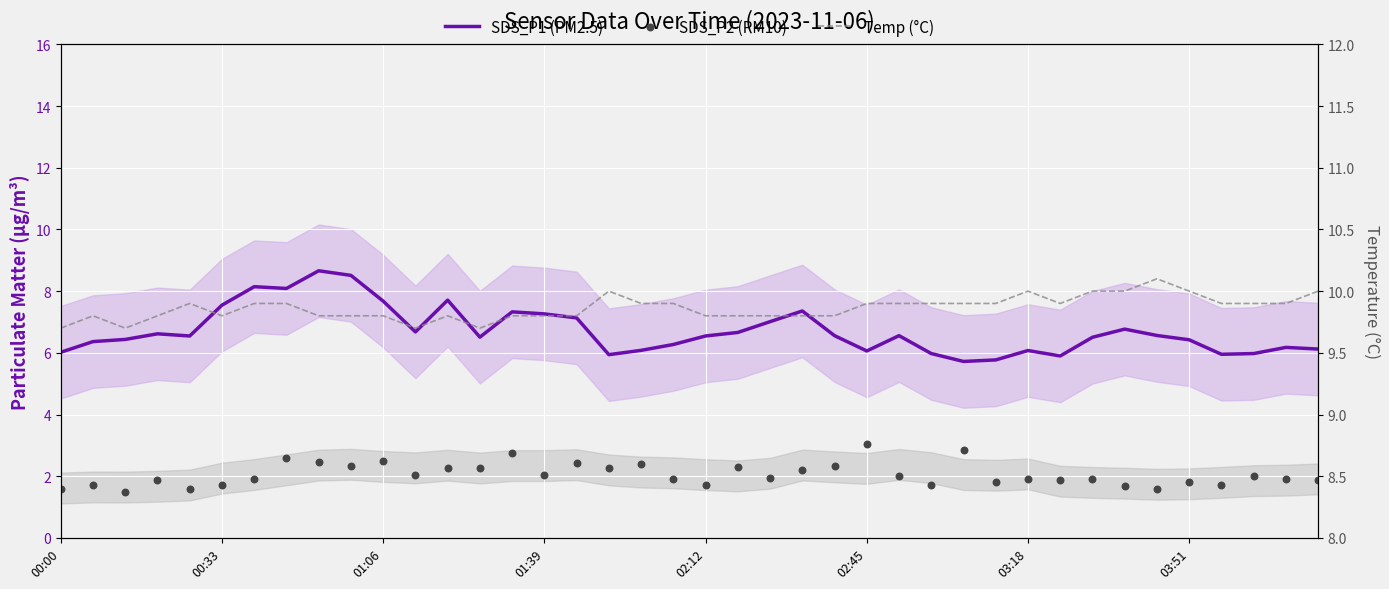

Which series reaches the minimum Y coordinate?

SDS_P2 (PM10)